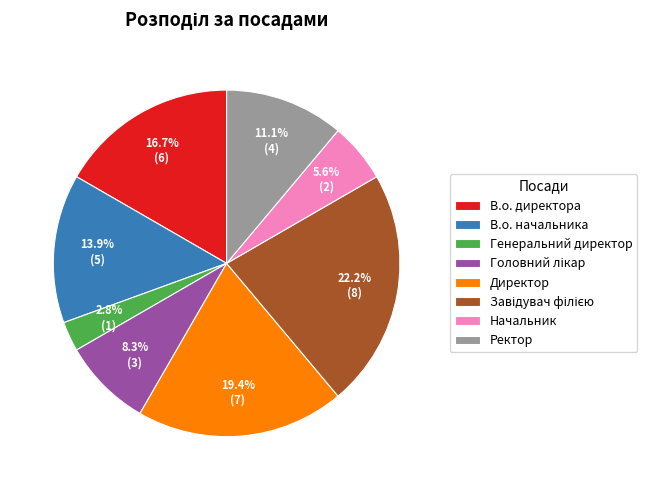

True or false: В.о. директора accounts for 24% of the total.

False